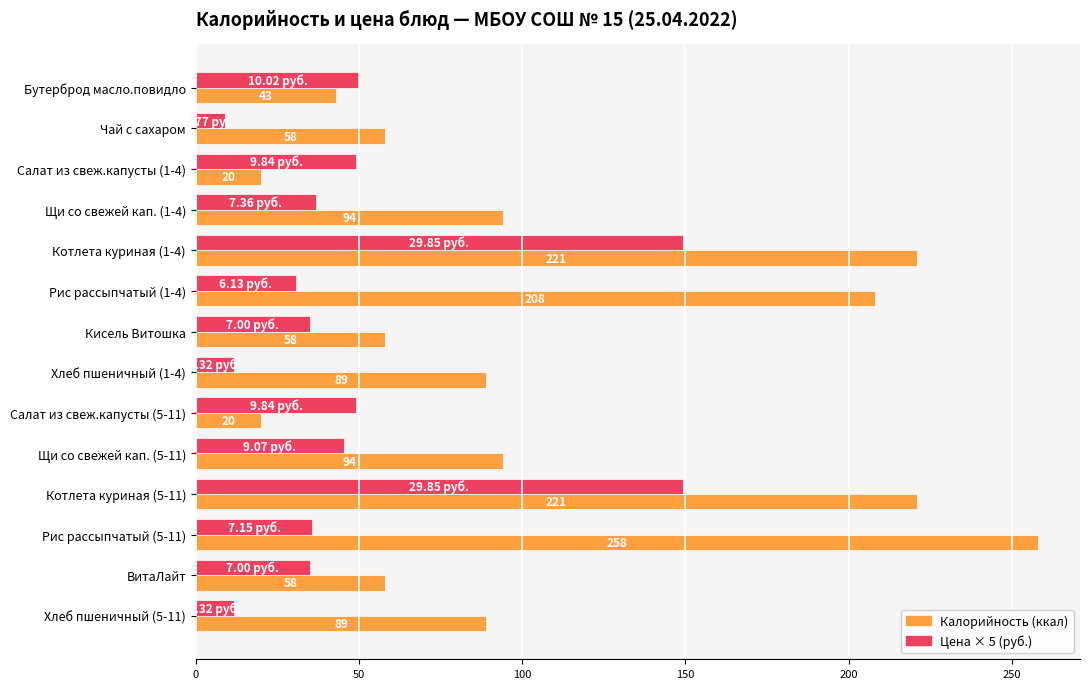

At which category does the chart reach its minimum across all series?

Чай с сахаром